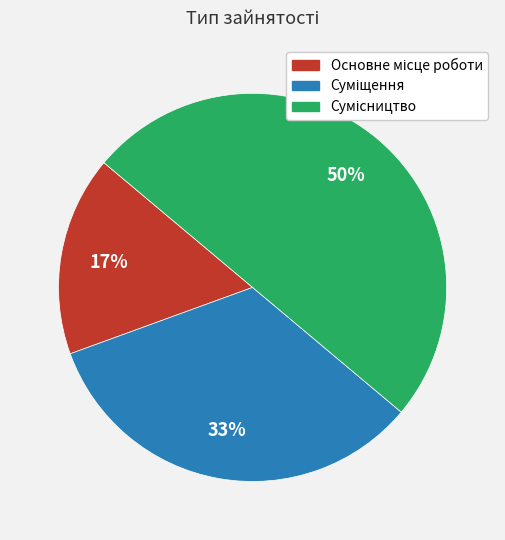

To the nearest percent, what is the average slice percentage?

33%